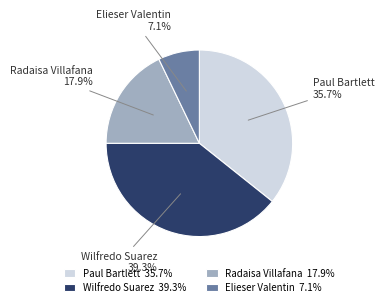

Between Elieser Valentin and Wilfredo Suarez, which is larger?

Wilfredo Suarez